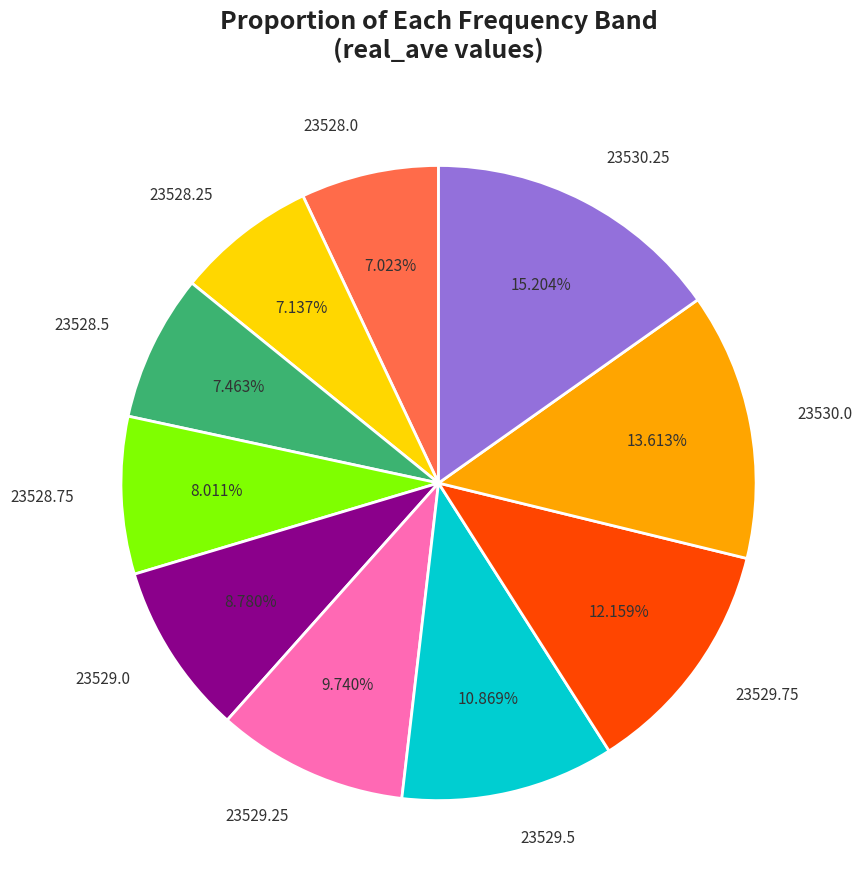

Combined, what portion of the pie is 23529.5 and 23528.0?

17.9%